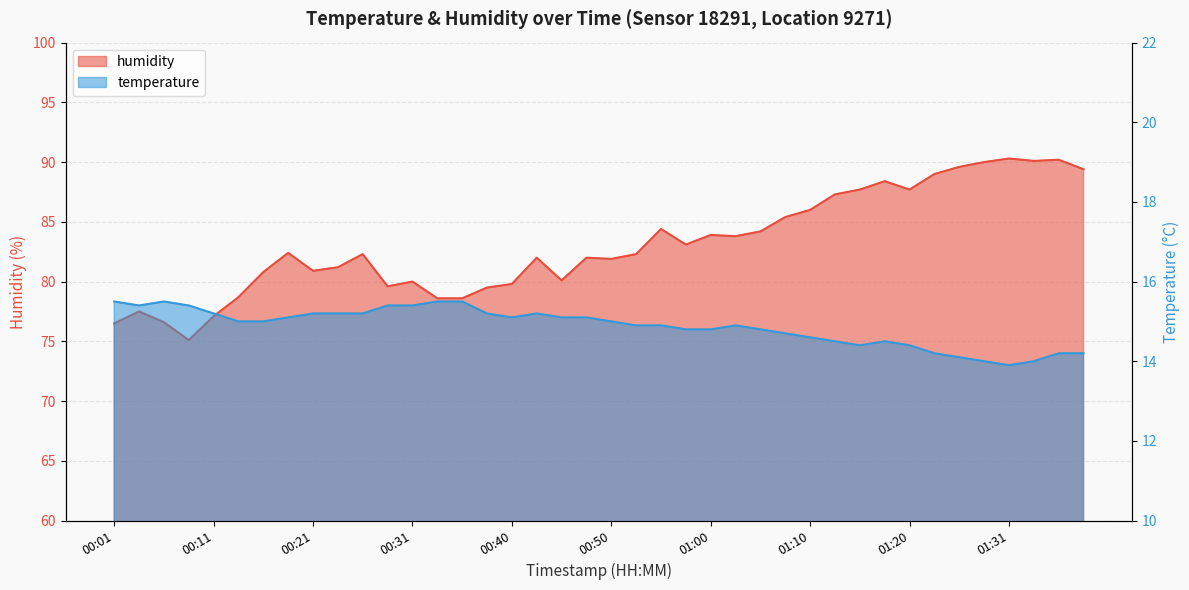

Which series has the largest total across all categories?

humidity